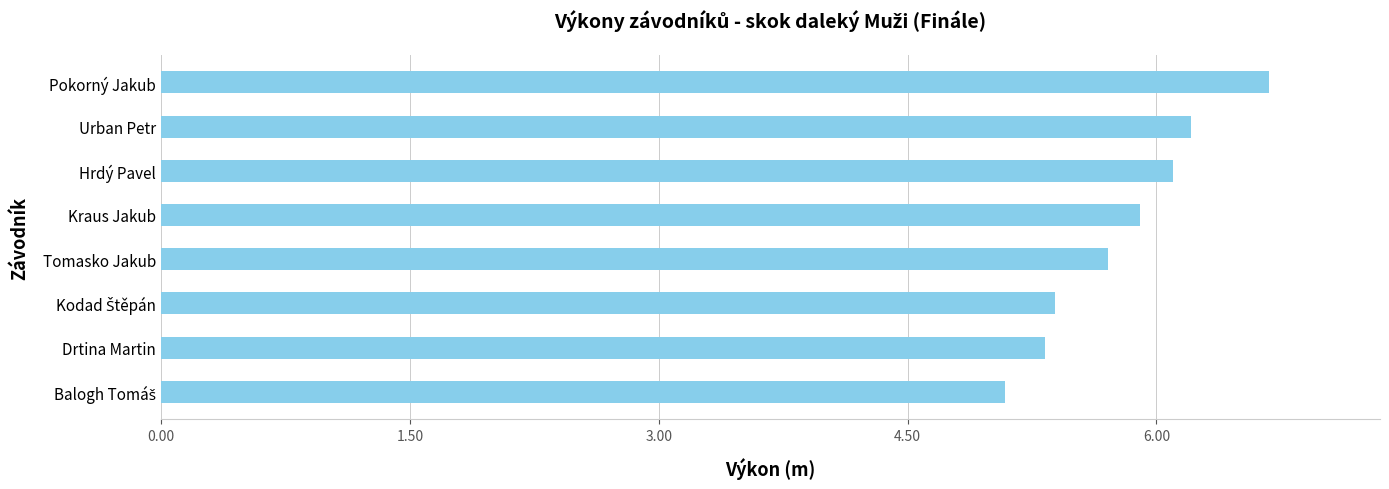

How many data points does each series have?

8